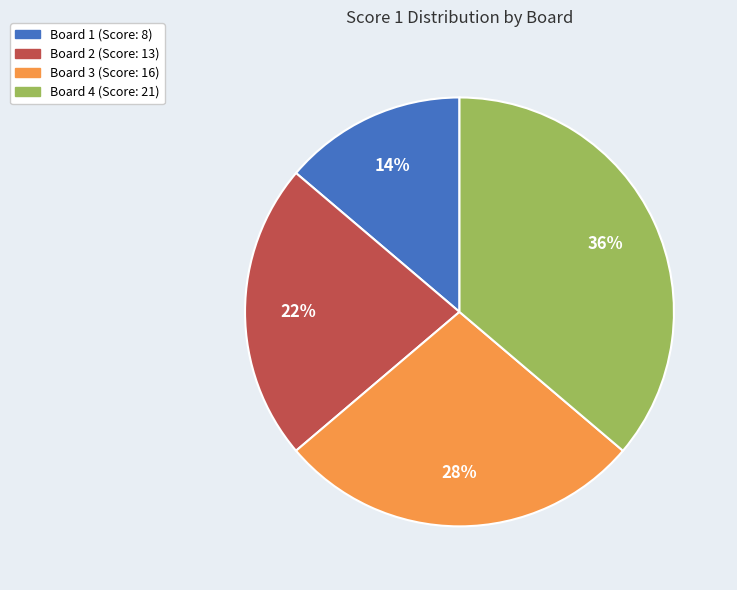

Is there a majority slice in this chart?

No